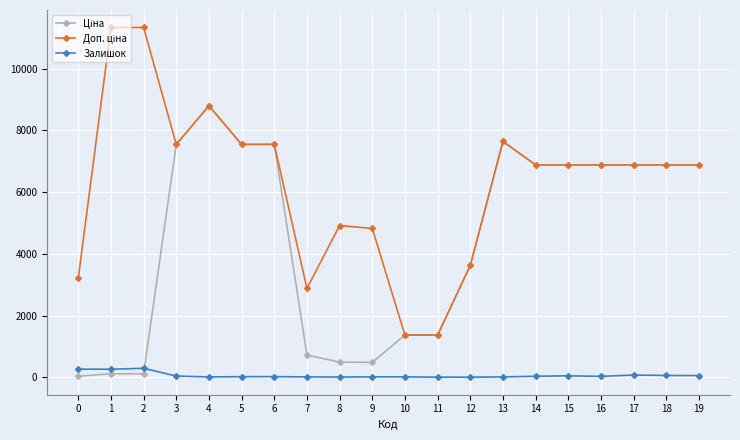

What is the total value across all series at 5?

15110.8